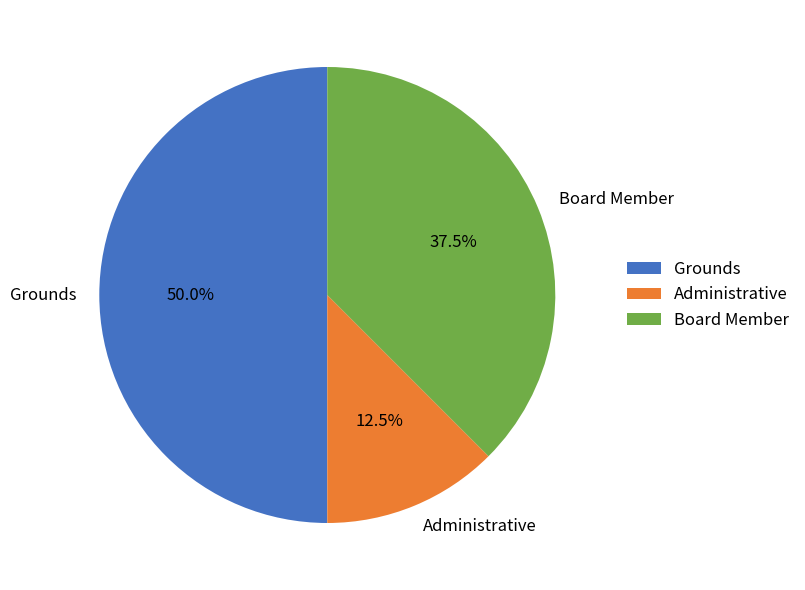

How many slices are in this pie chart?

3